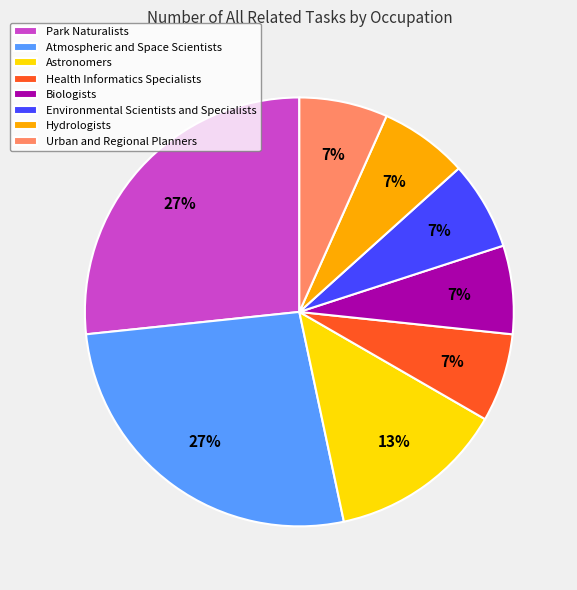

Between Atmospheric and Space Scientists and Urban and Regional Planners, which is larger?

Atmospheric and Space Scientists